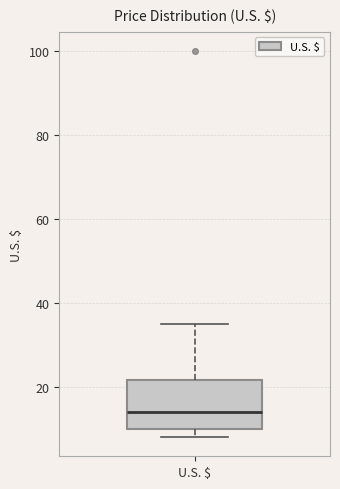

Transcribe this box plot: give where the median line is, the range the box spans, and where the two whiskers end, as read against the y-axis. The values are not printed on the chart, so give them approximately, as read against the axis.

median 14, box 10 to 22, whiskers 8 to 36